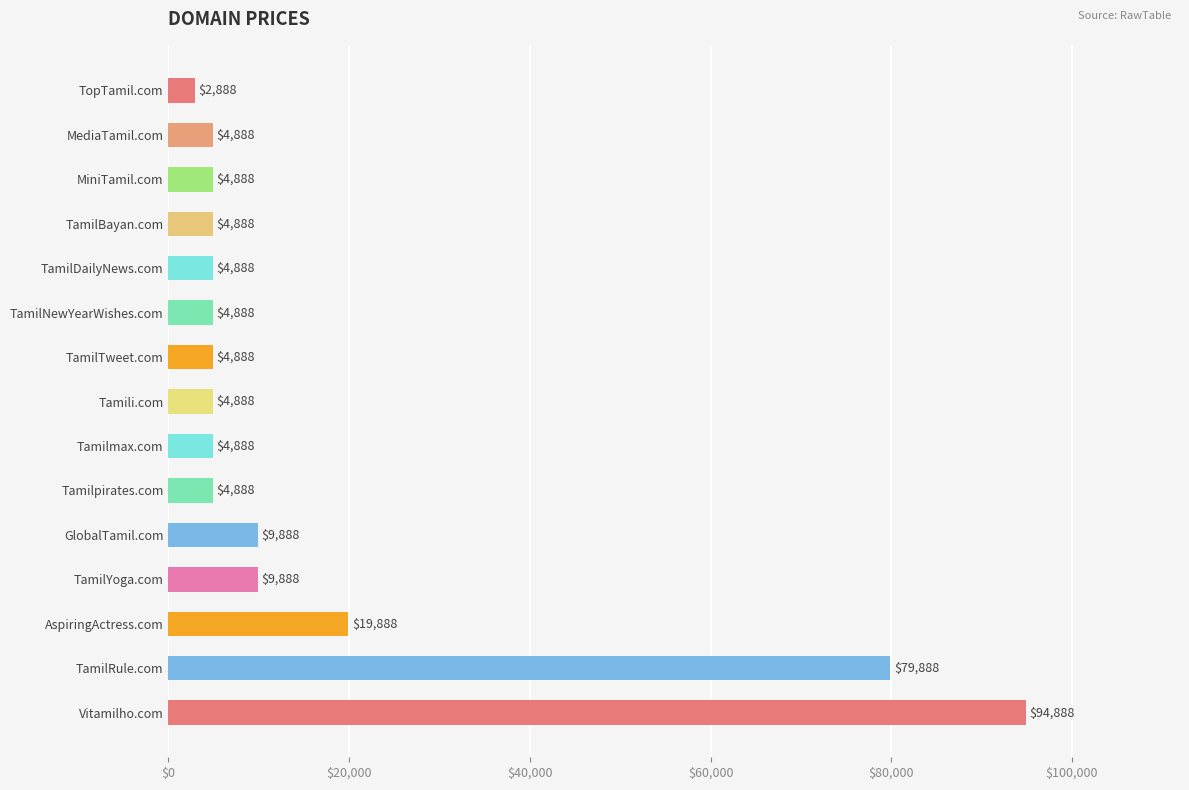

Where is the data nearest to the value 48888?

AspiringActress.com